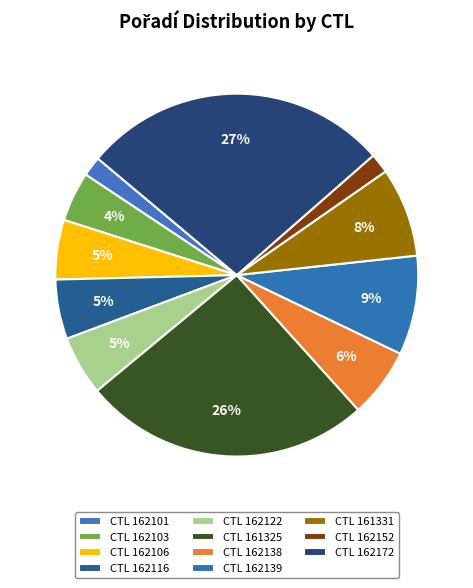

What is the largest slice in the pie chart?

162172